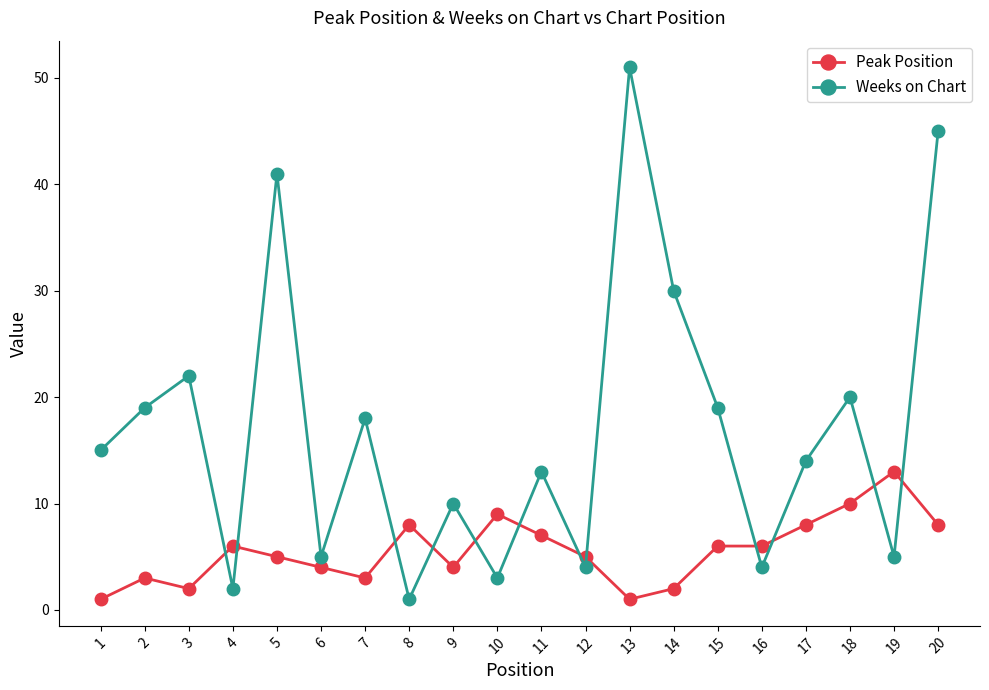

At which label is Weeks on Chart closest to 26?

3